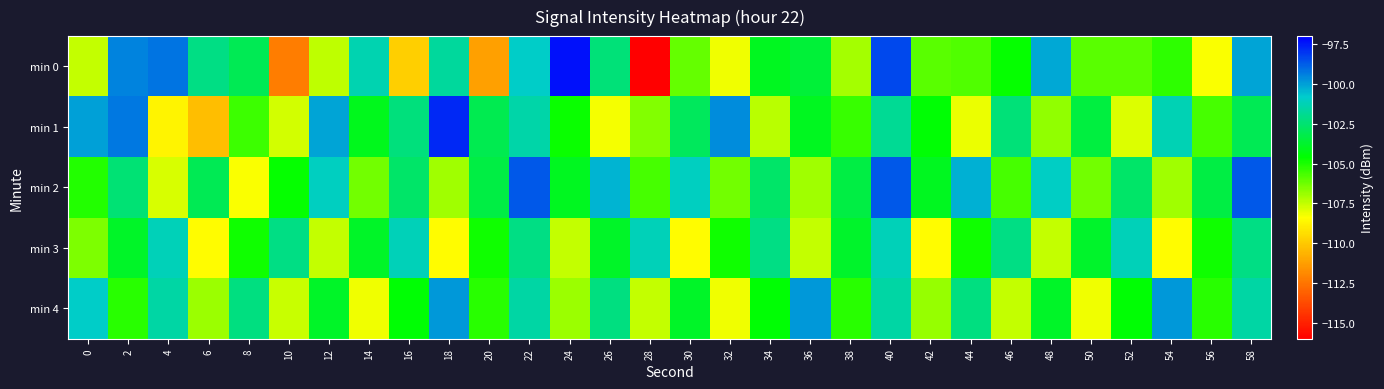

Rank the series by their maximum value, from lowest to highest.

min 3, min 4, min 2, min 1, min 0